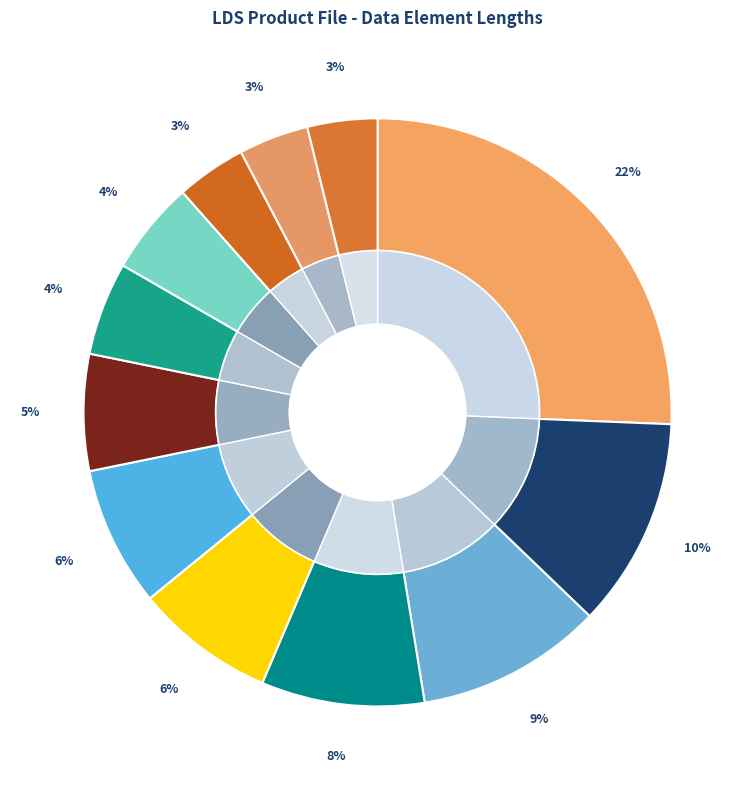

Which category has the biggest portion of the pie?

Product ID number